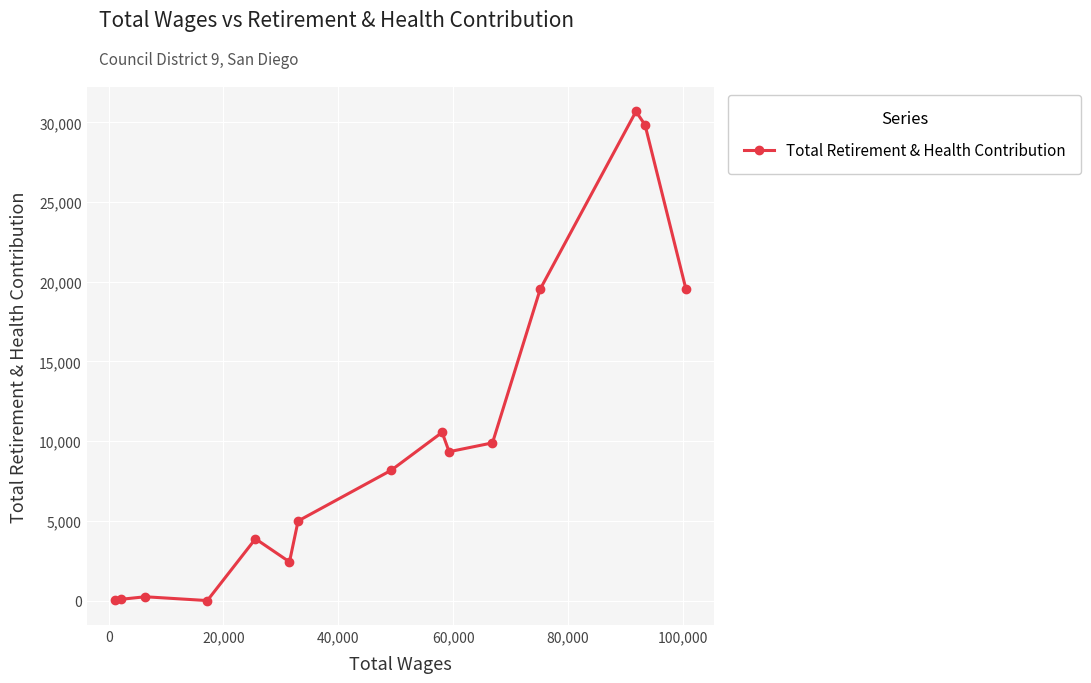

What is the sum of all values?

149241